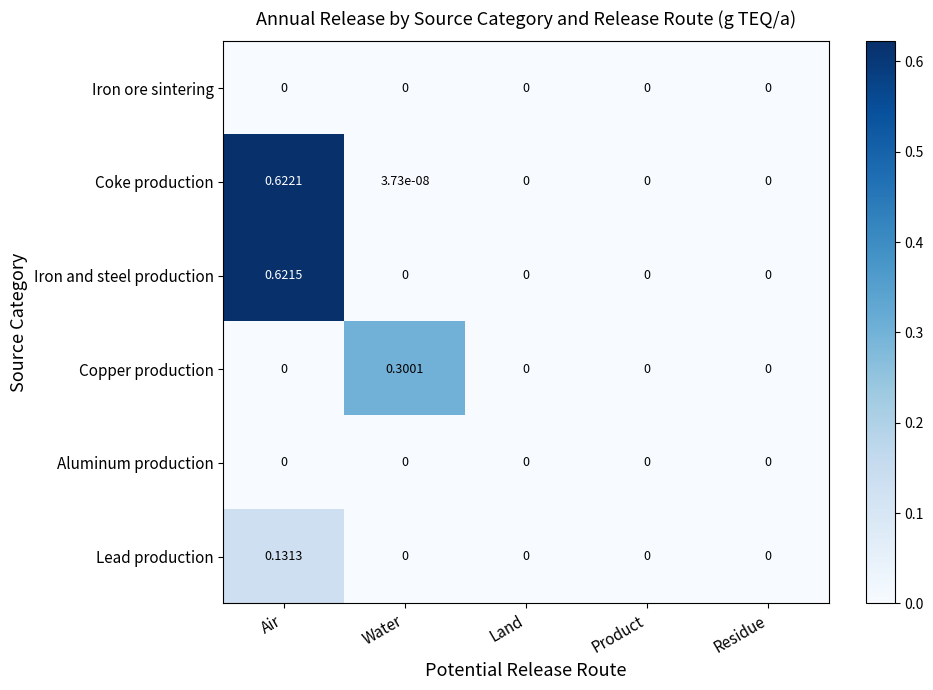

Which series has the widest spread of values?

Coke production